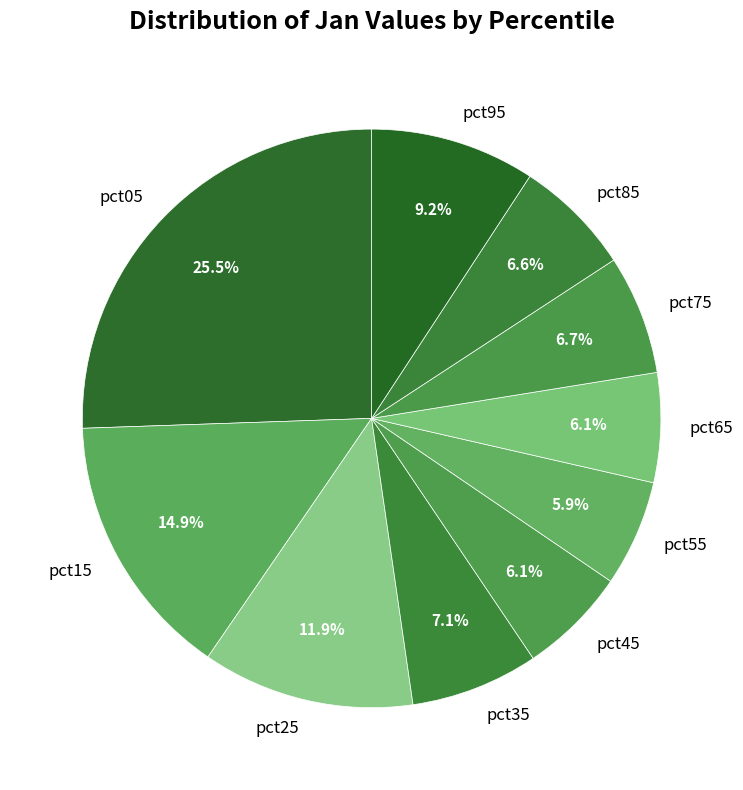

Is it true that pct35 is 21% of the pie?

False